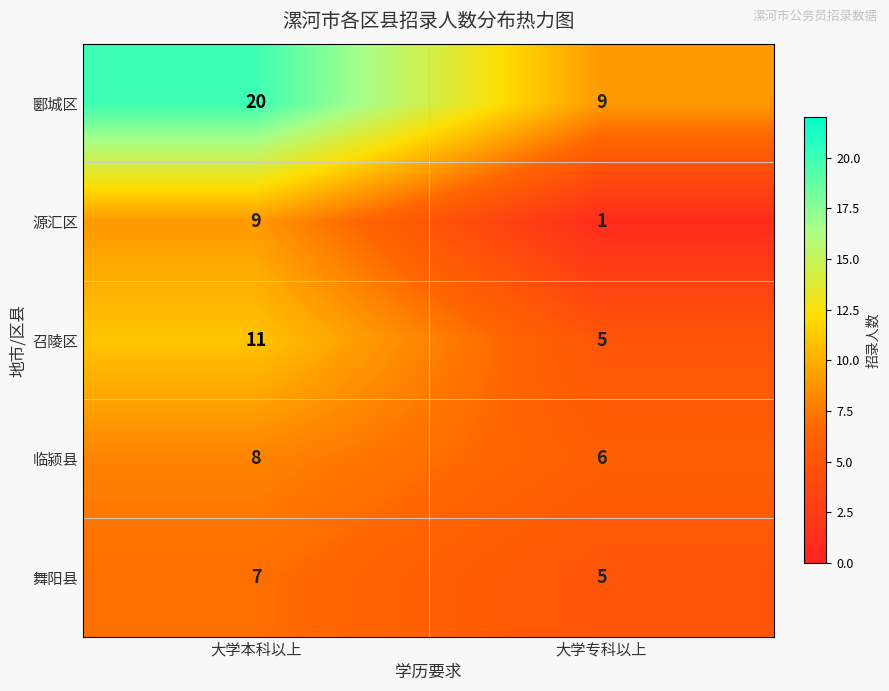

Which series has the largest range (max minus min)?

郾城区